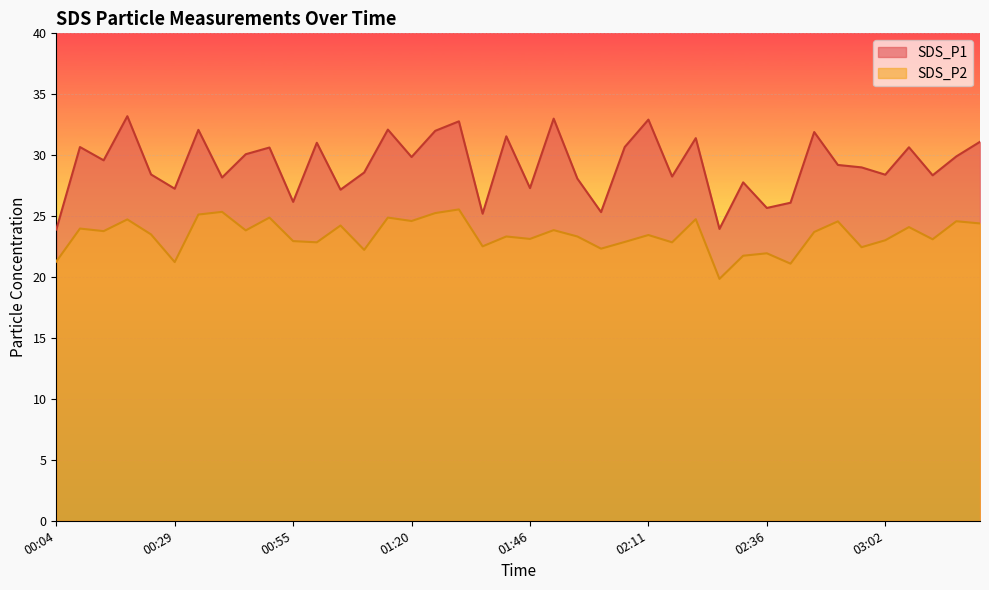

At which label is SDS_P1 closest to 28?

01:56